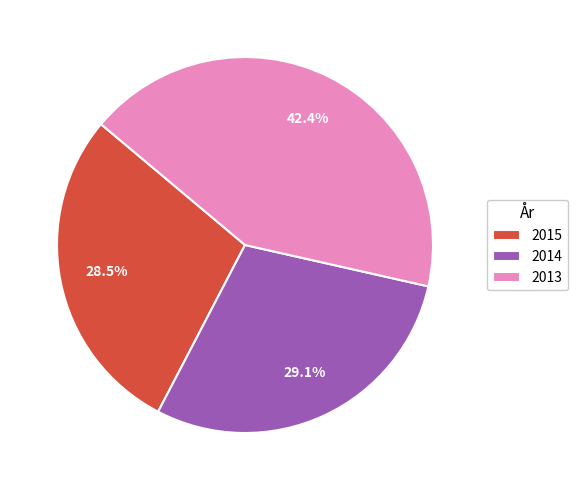

Does 2015 represent more than half of the total?

No